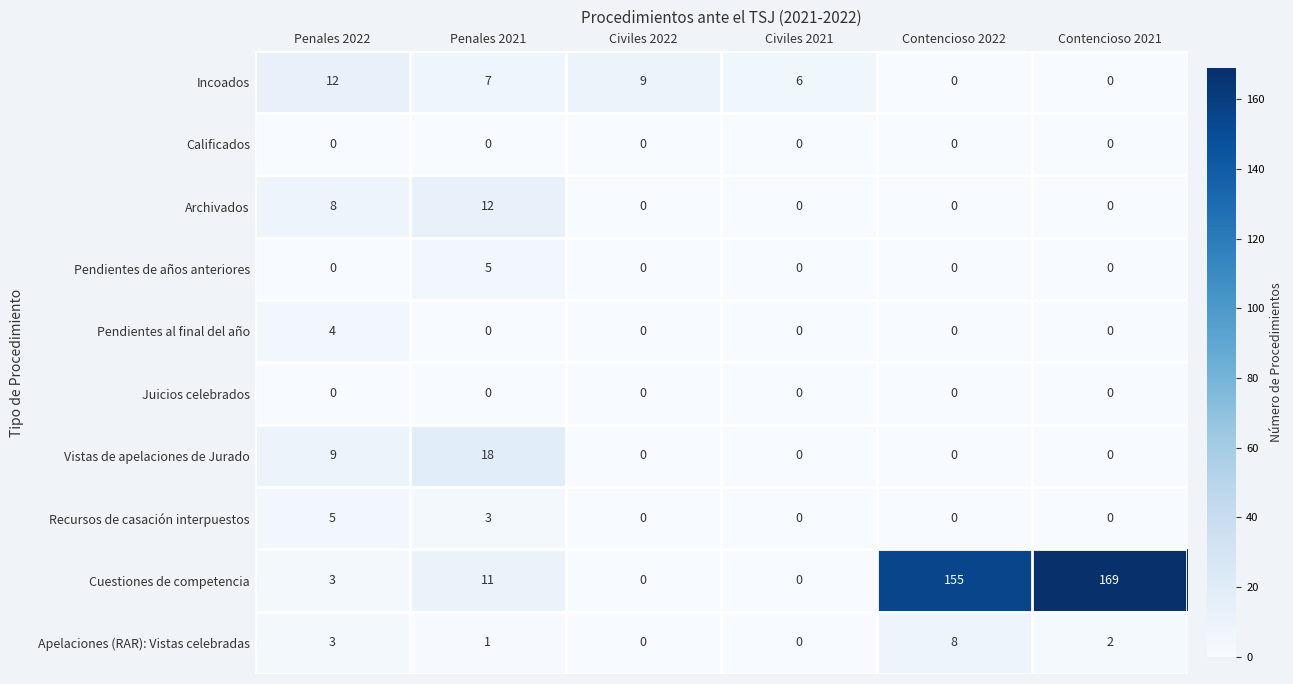

What is the sum of the Vistas de apelaciones de Jurado values at Penales 2022 and Penales 2021?

27